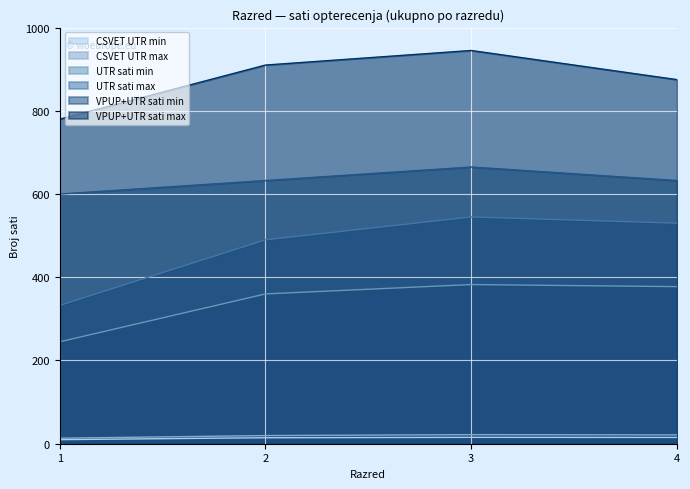

True or false: CSVET UTR min and VPUP+UTR sati min cross at least once.

False